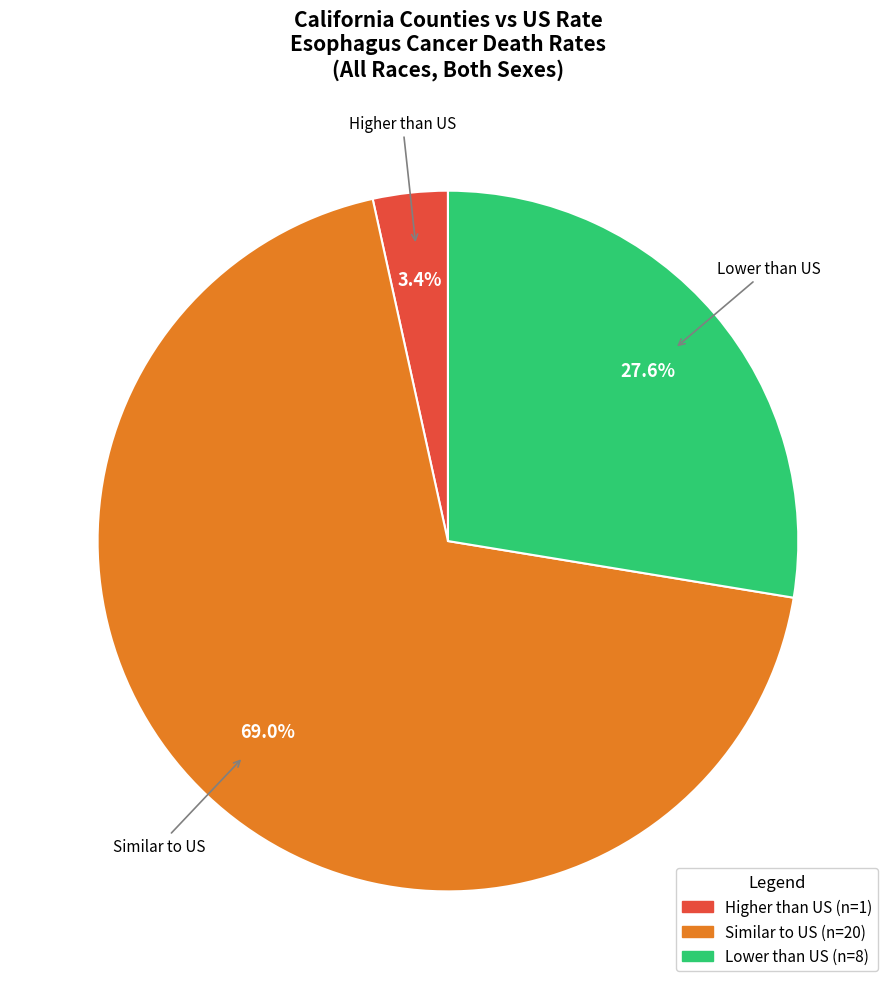

Does any single category account for the majority?

Yes